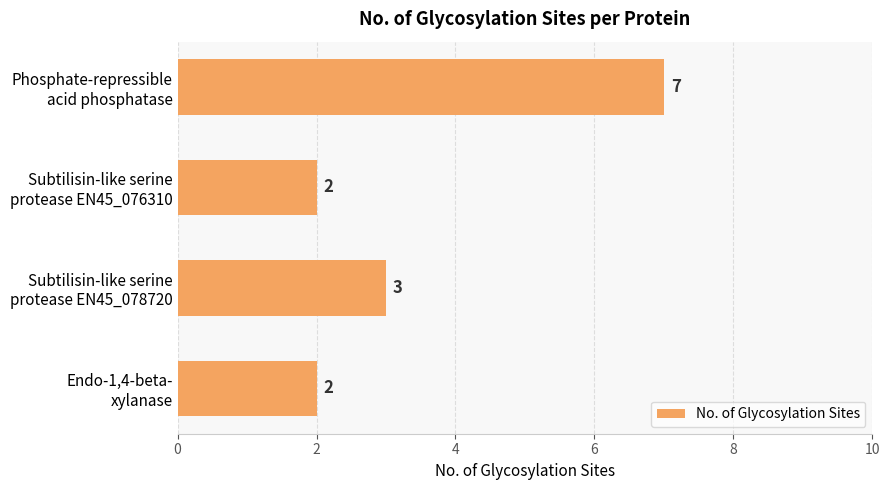

How many values are between 2 and 7?

4